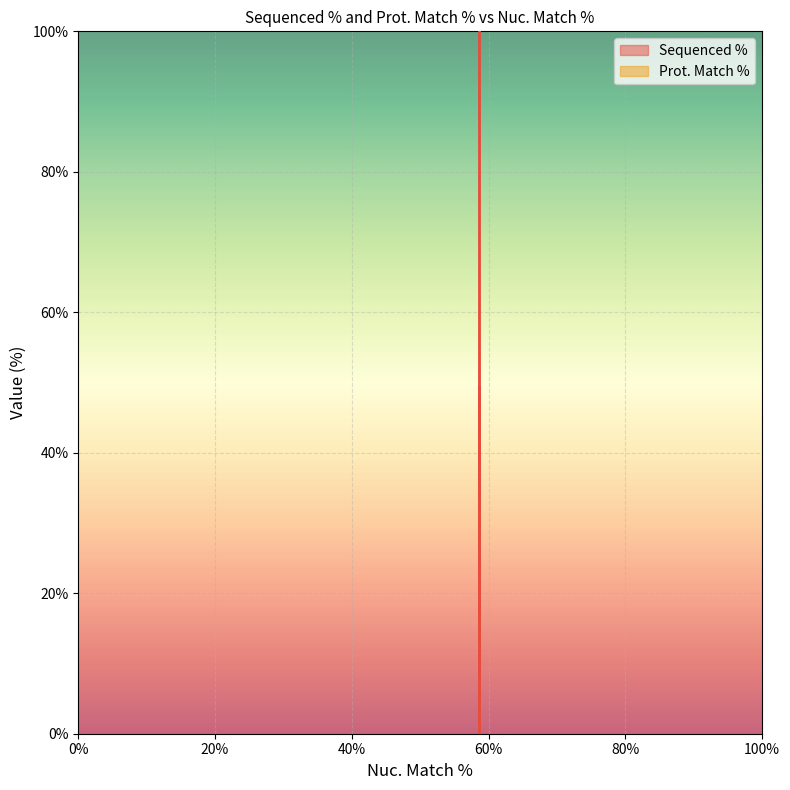

Is it true that the value at 58.6 is 0.0?

True